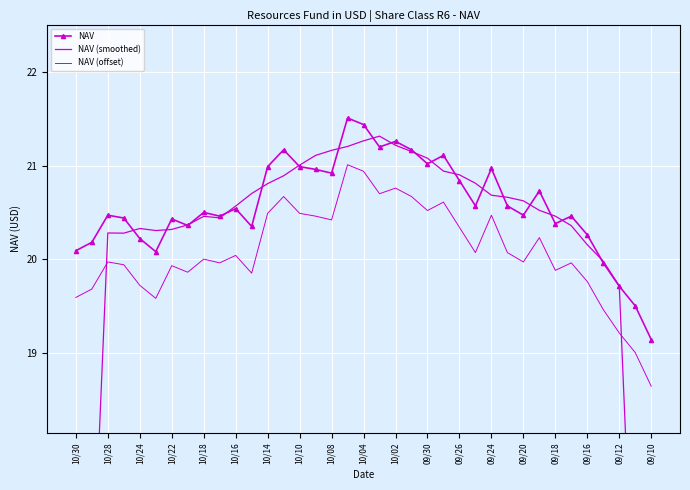

The value of NAV (offset) at 27 is 34.7. True or false?

False